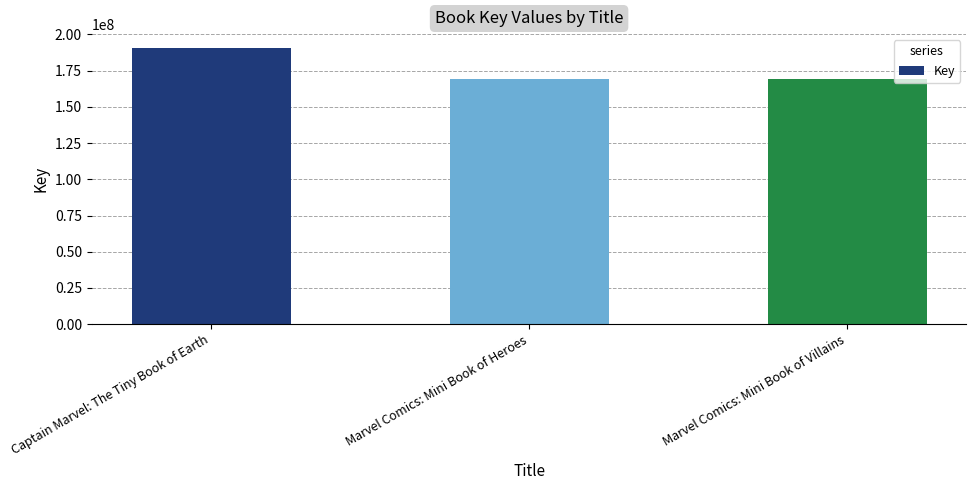

Are the bars horizontal?

No